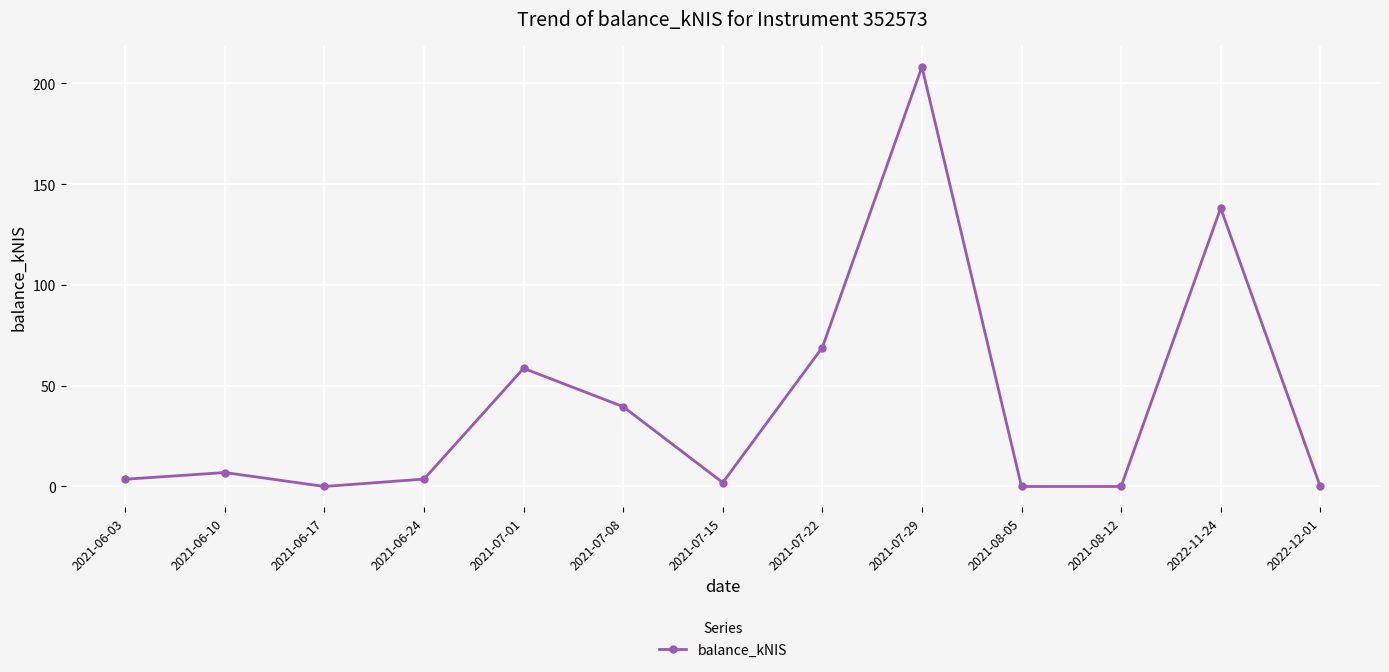

What is the change in value from 2021-07-22 to 2021-07-29?

+139.3